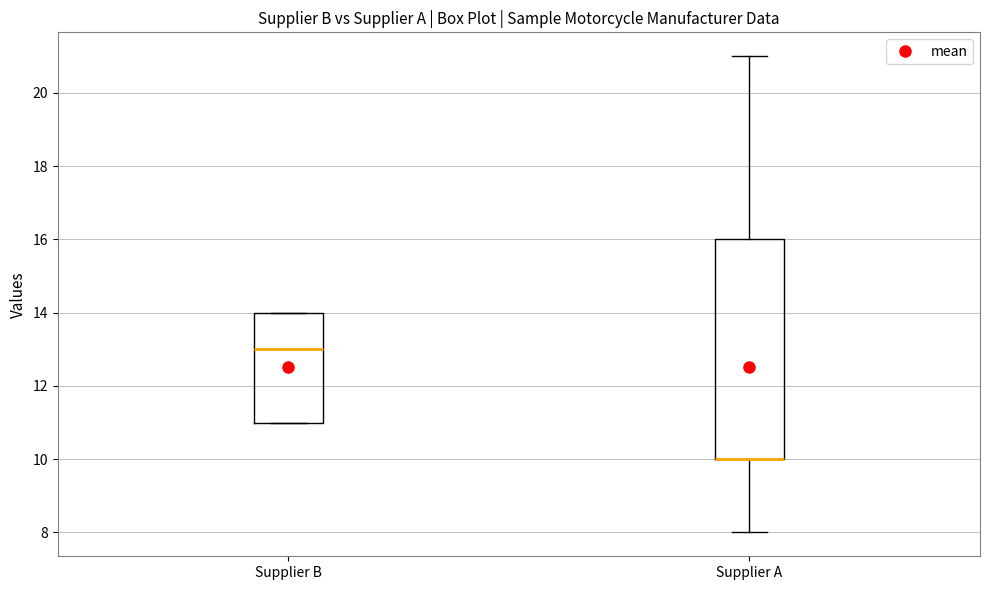

Reading left to right, transcribe this box plot: for each box, give where its median line is, the range the box spans, and where its two whiskers end, as read against the y-axis. The values are not printed on the chart, so give them approximately, as read against the axis.

Supplier B: median 13, box 11 to 14, whiskers 11 to 14
Supplier A: median 10 (drawn on the box's lower edge), box 10 to 16, whiskers 8 to 21